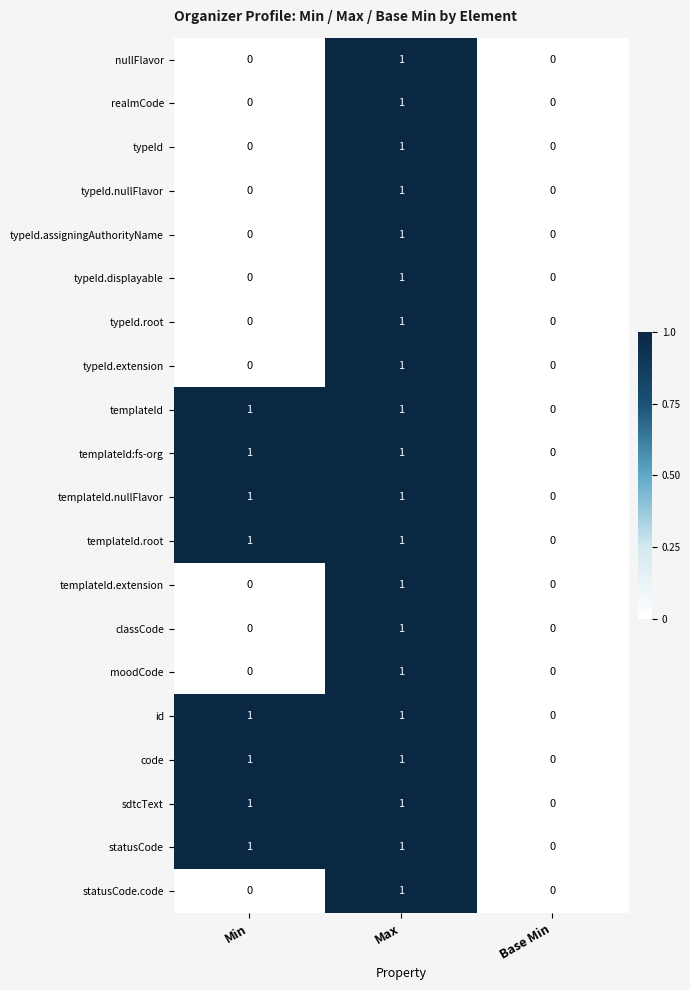

Count the number of data series in this chart.

20